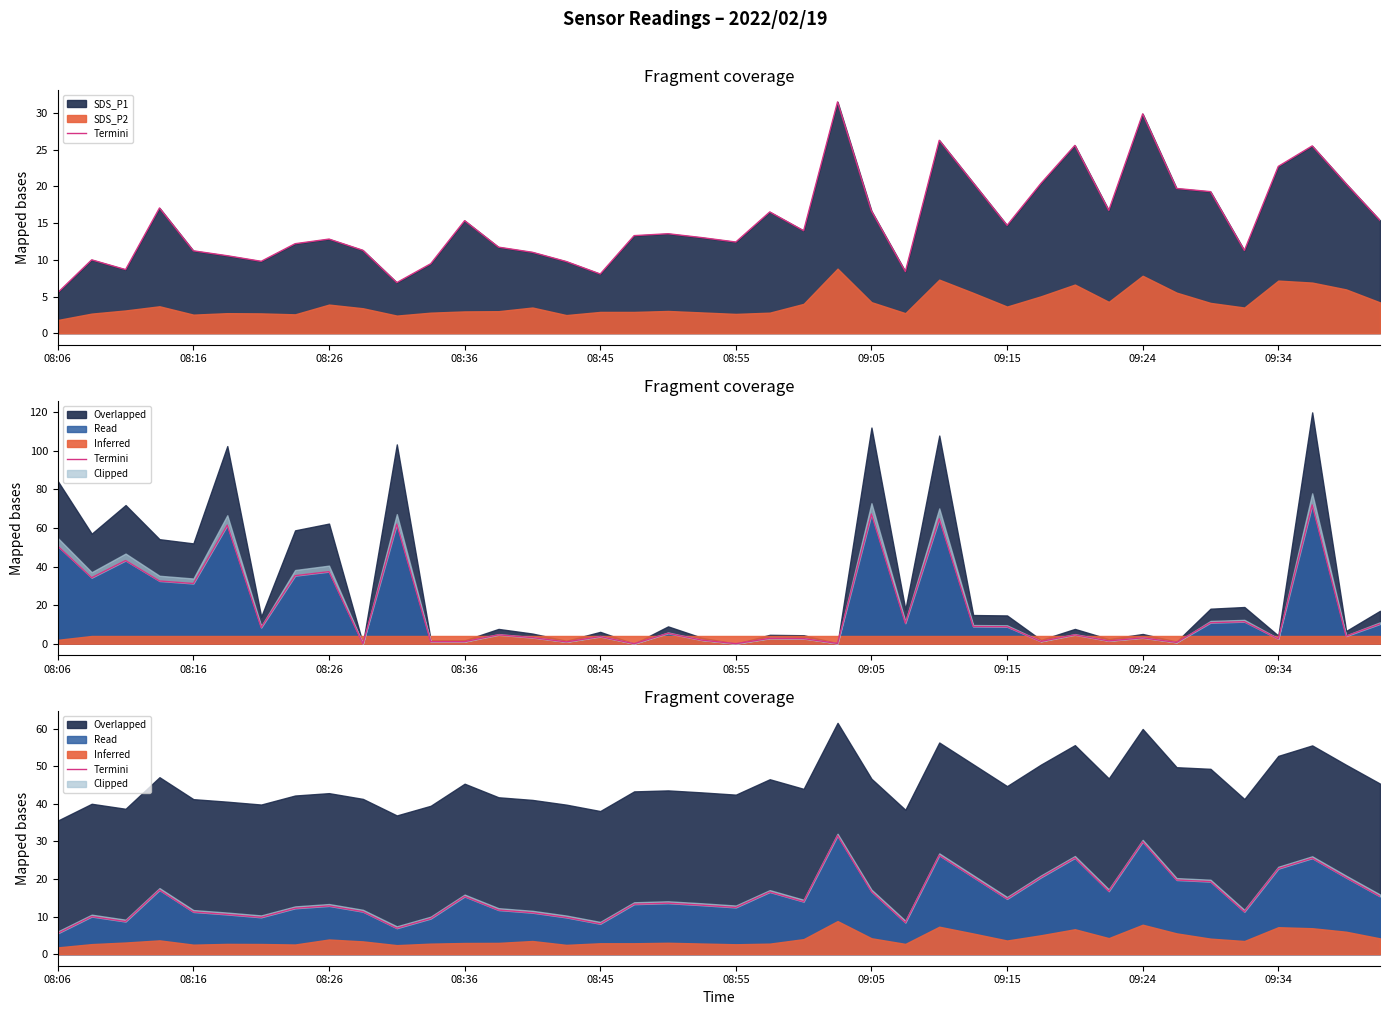

What is the average value?

15.2